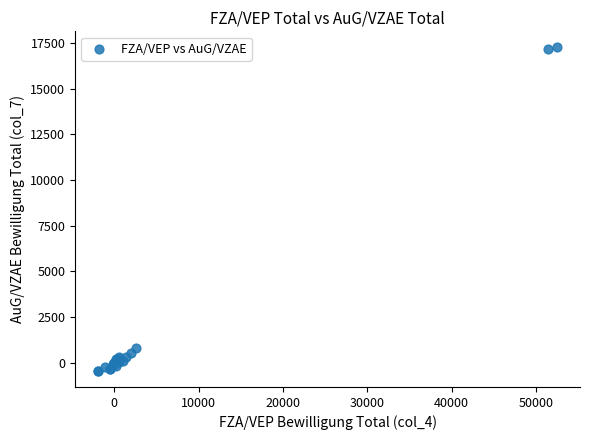

What Y value in the scatter plot is closest to 8405?

788